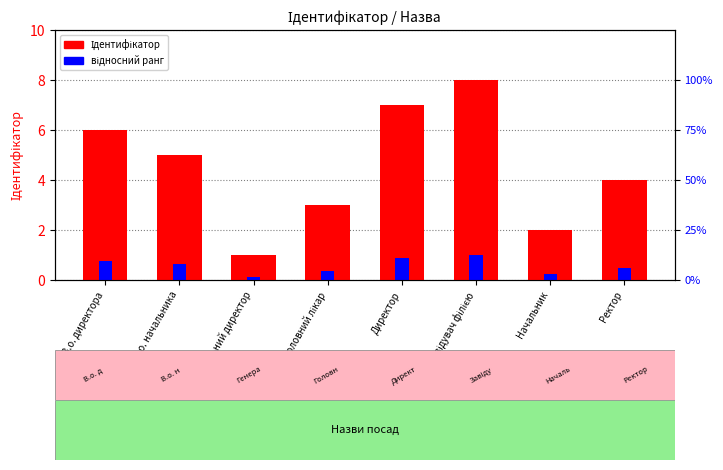

How many values in the Ідентифікатор series are below 5?

4